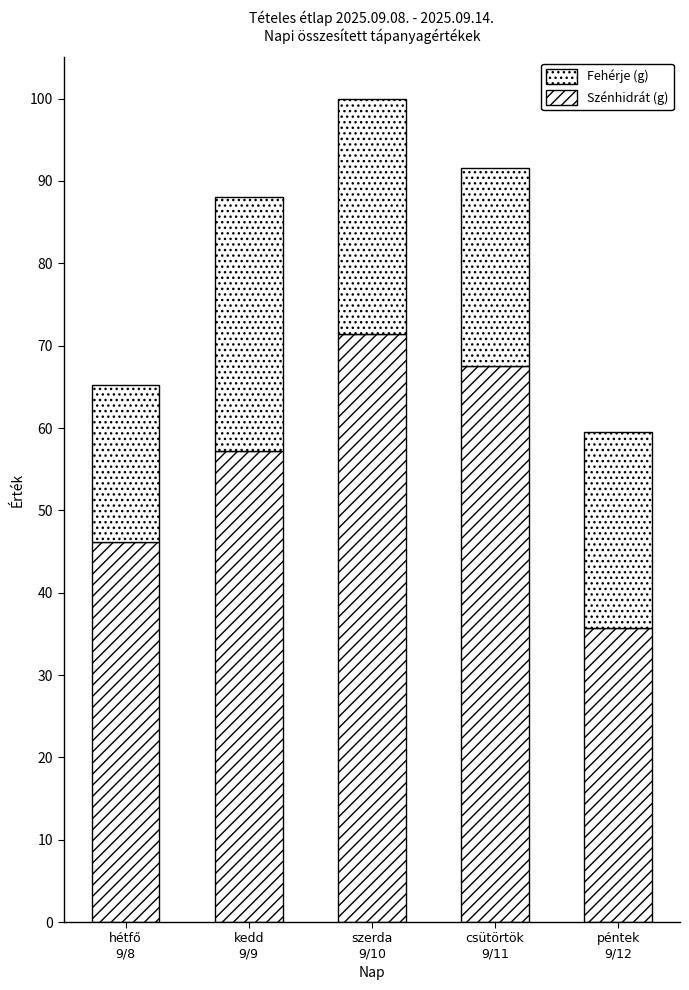

What is the sum of the Szénhidrát (g) values at kedd
9/9 and hétfő
9/8?

103.5